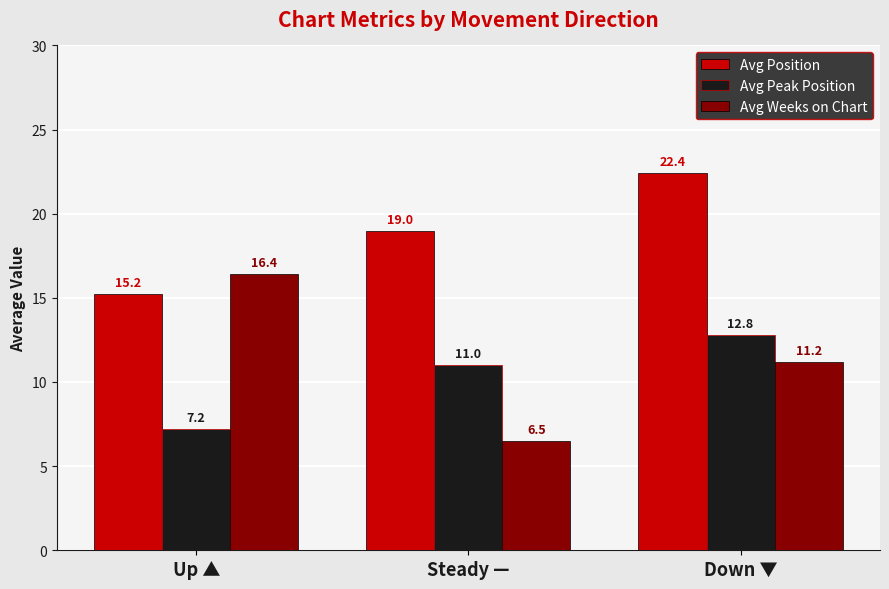

Reading left to right, list all the values displayed in this chart.

Avg Position: 15.2	19.0	22.4
Avg Peak Position: 7.2	11.0	12.8
Avg Weeks on Chart: 16.4	6.5	11.2